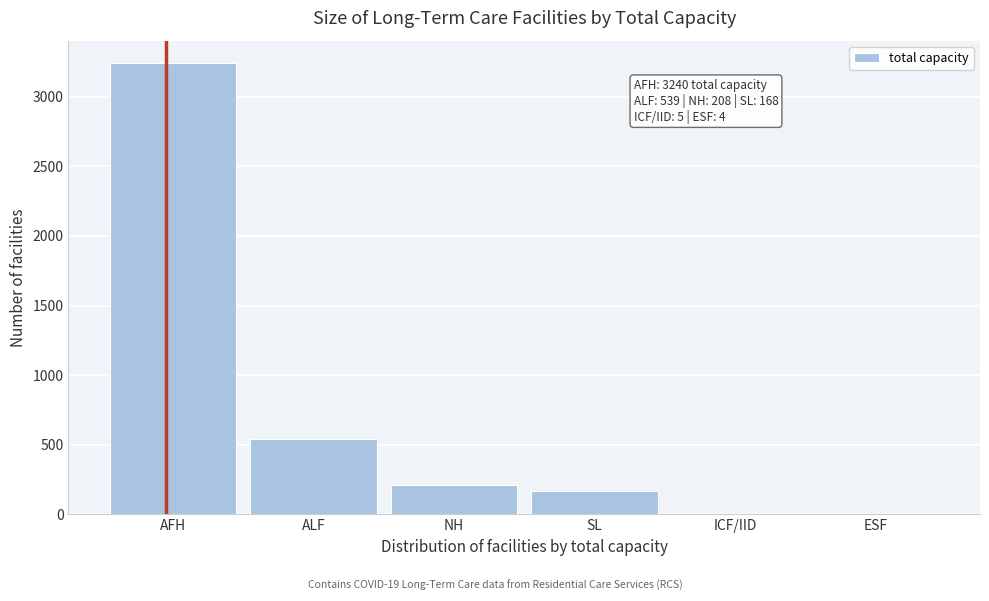

What is the change in value from ALF to NH?

-331